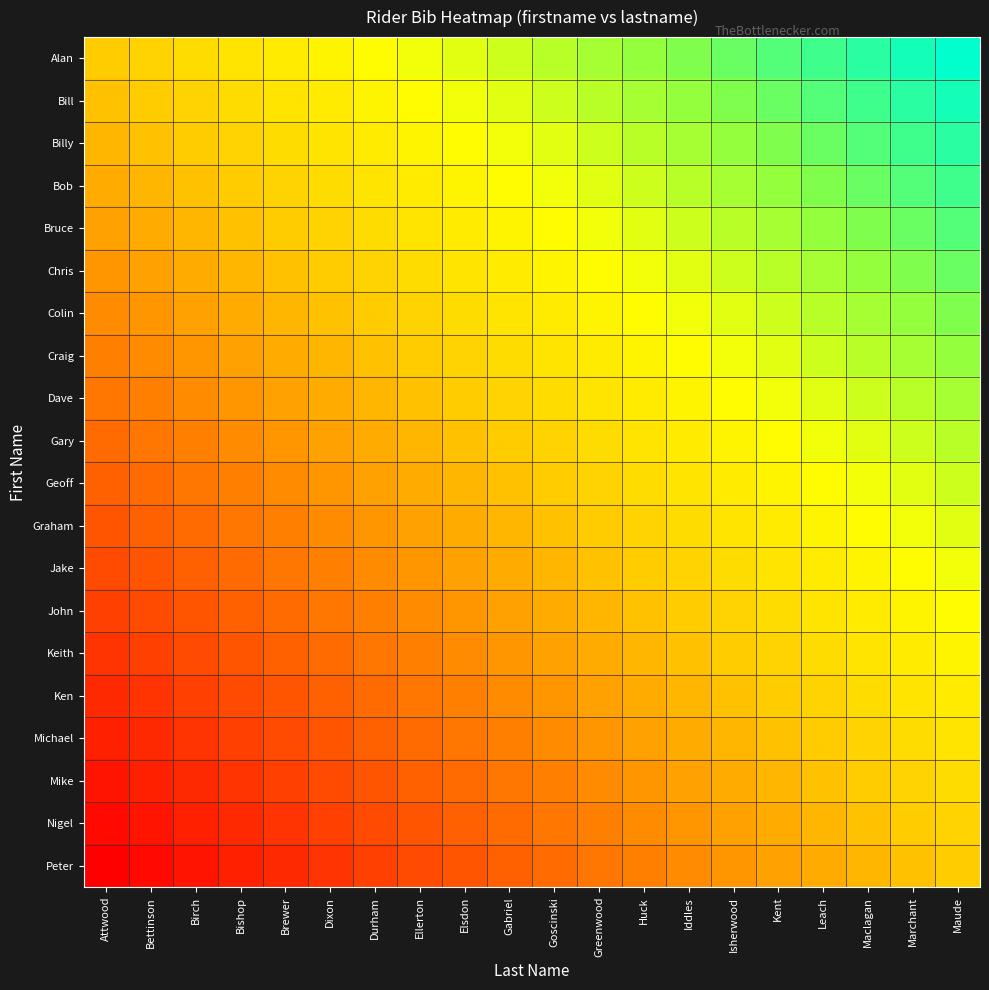

At how many categories does at least one series exceed 0?

19